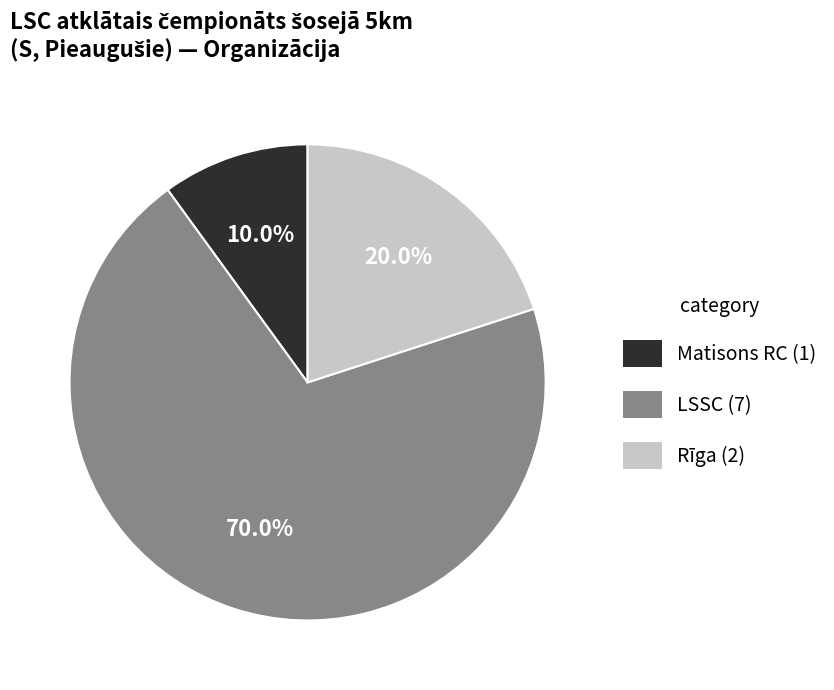

Rank the categories by value from highest to lowest.

LSSC, Rīga, Matisons RC